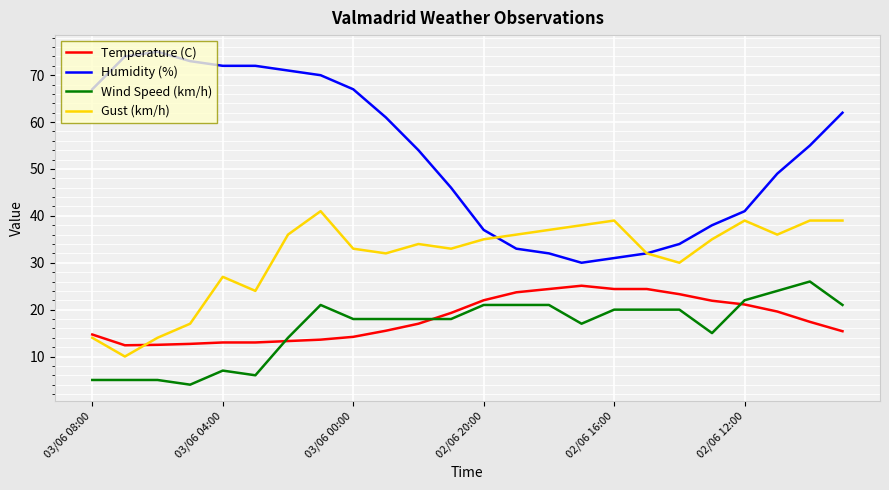

Which series has the widest spread of values?

Humidity (%)